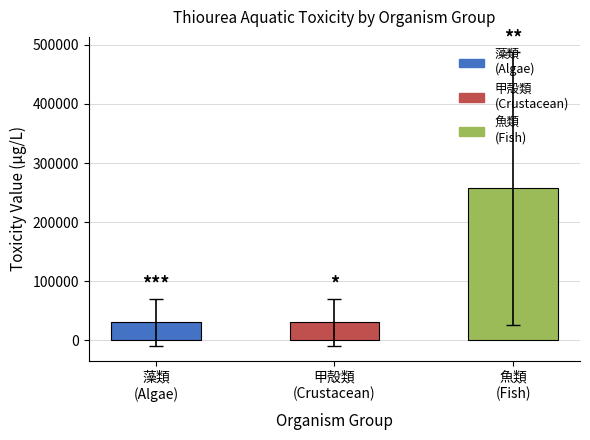

What is the maximum value shown in the chart?

257525